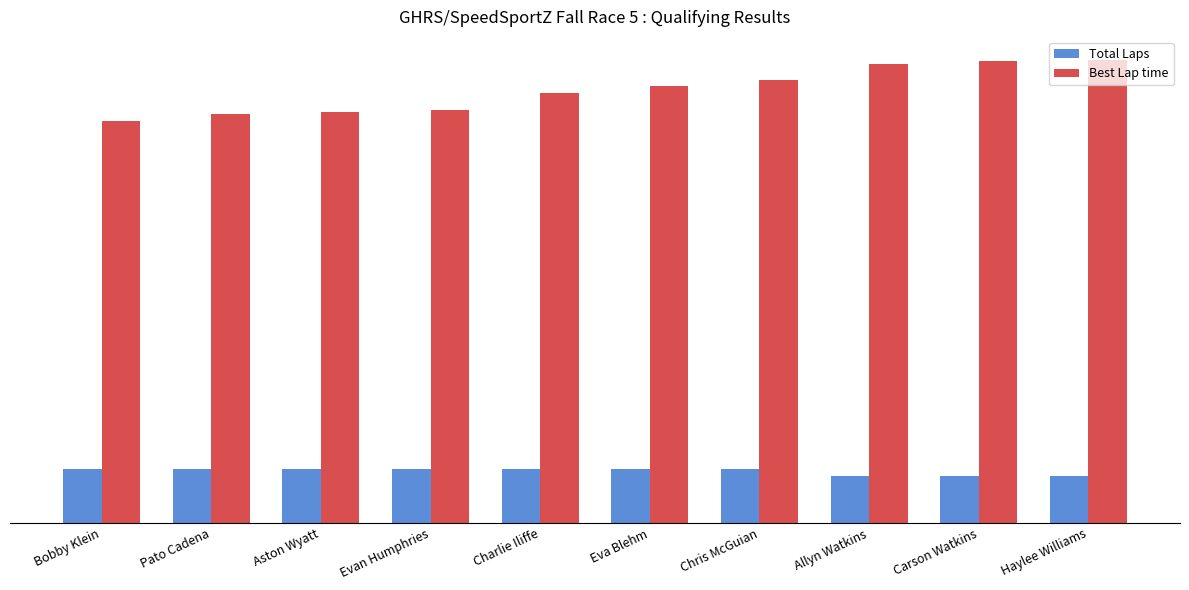

What is the total value across all series at Allyn Watkins?

75.3